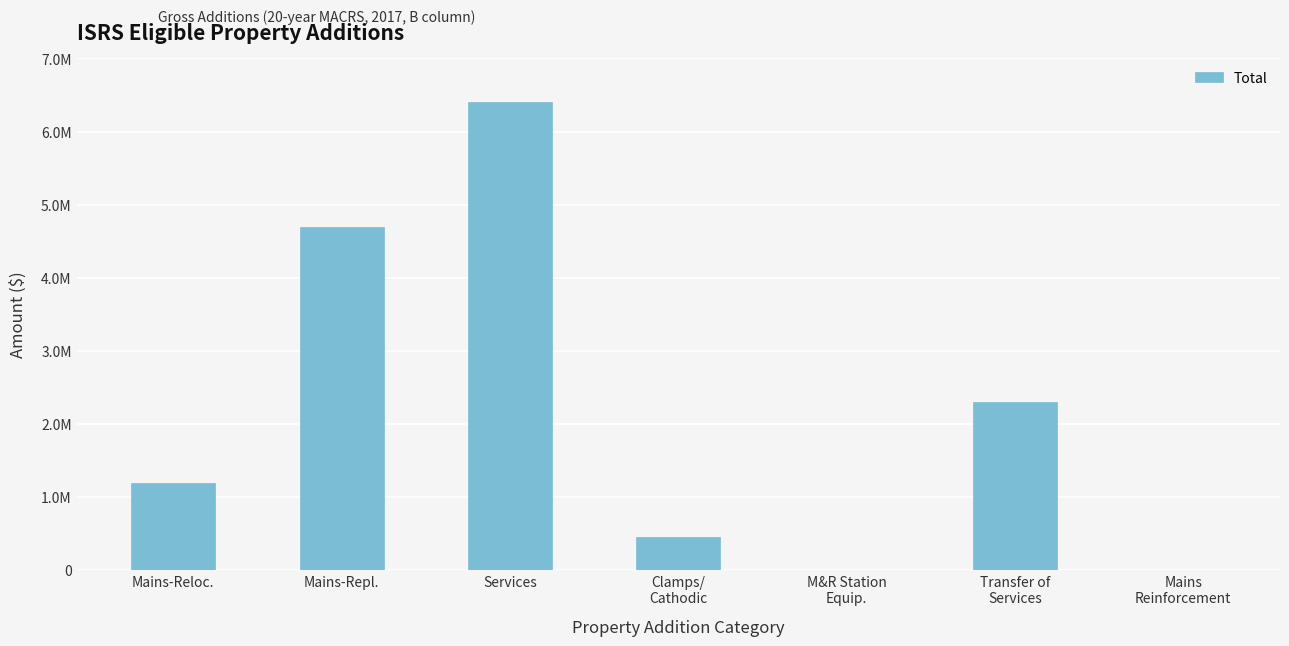

What is the difference between the maximum and minimum values?

6401464.5